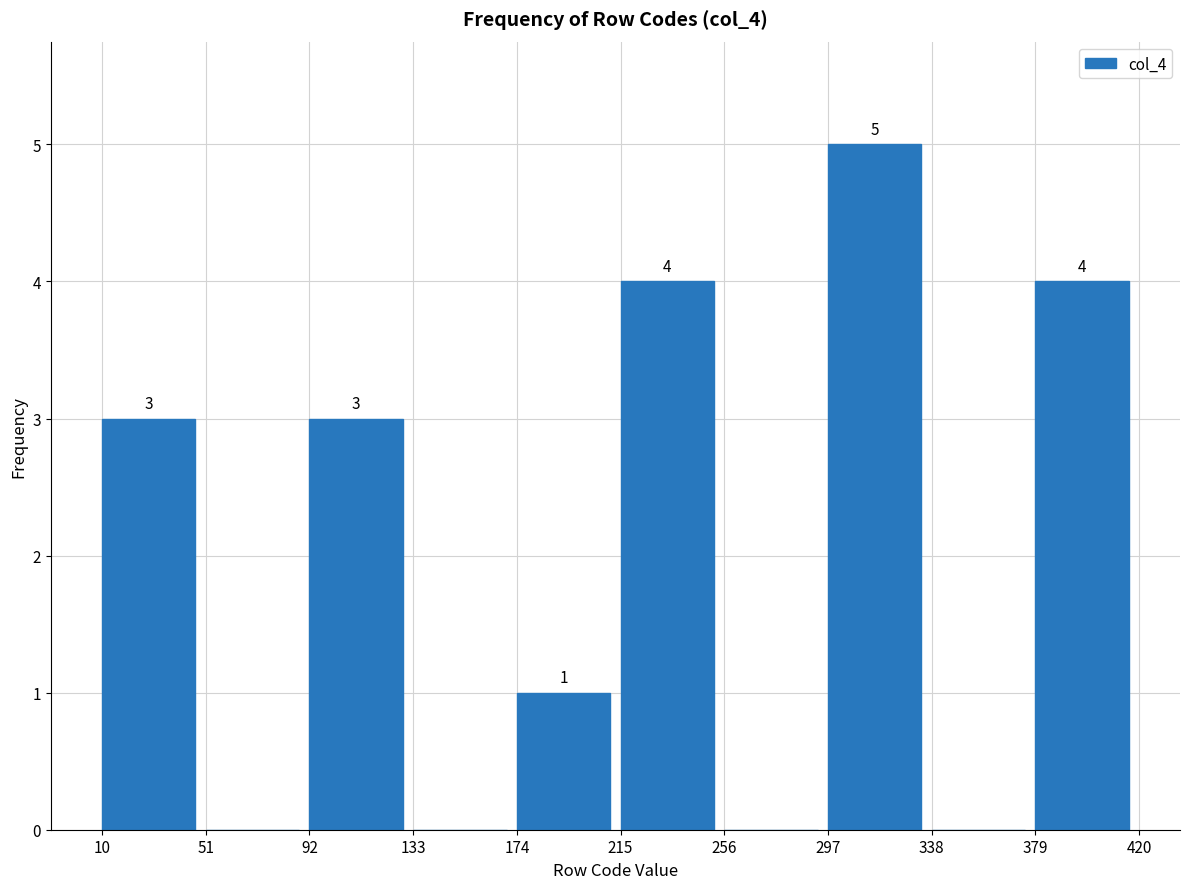

Over which range of the x-axis is the bar tallest?

297 to 338